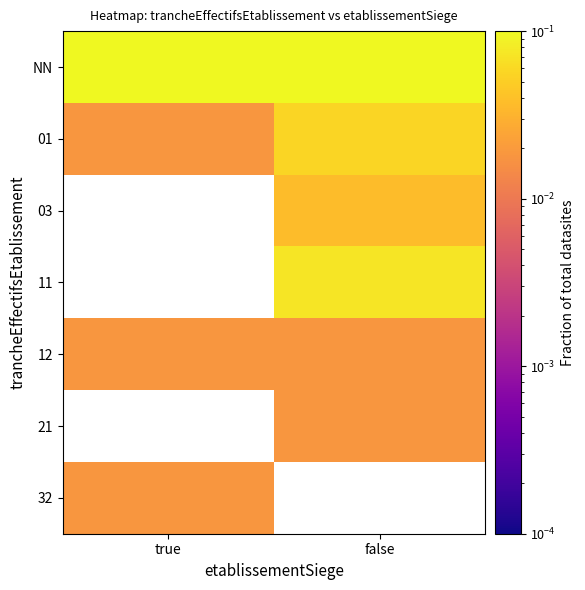

Which category has the lowest value across all series?

true